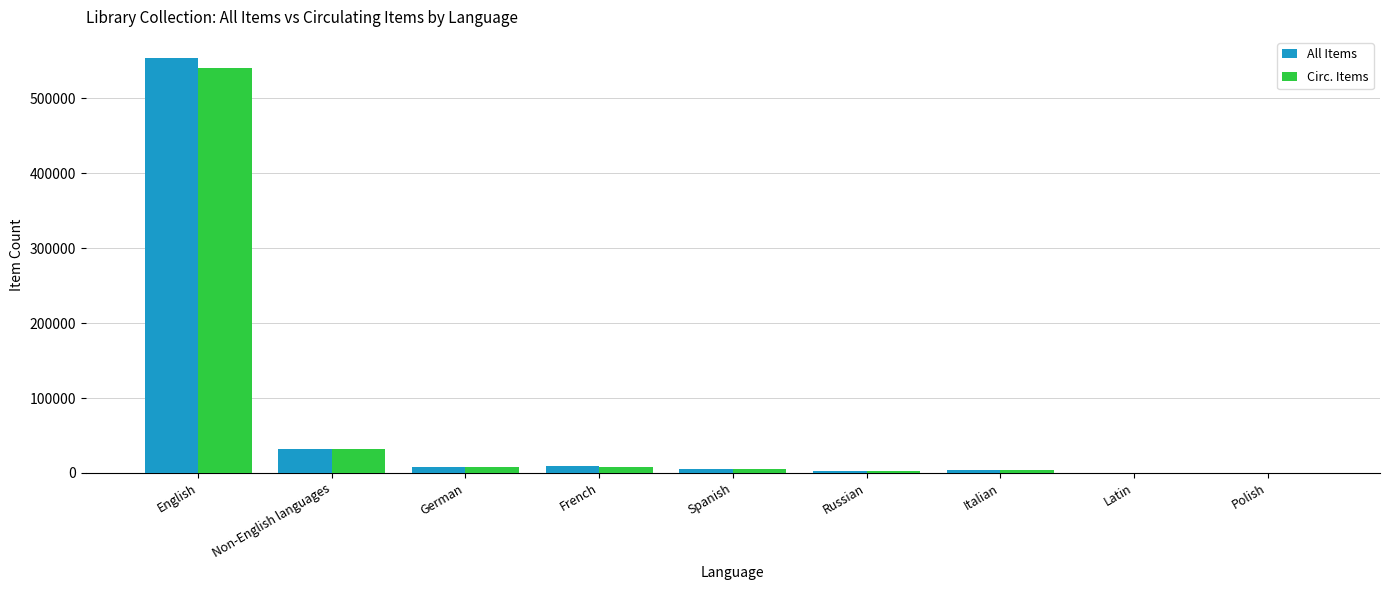

True or false: All Items has a value of 32465 at Non-English languages.

True